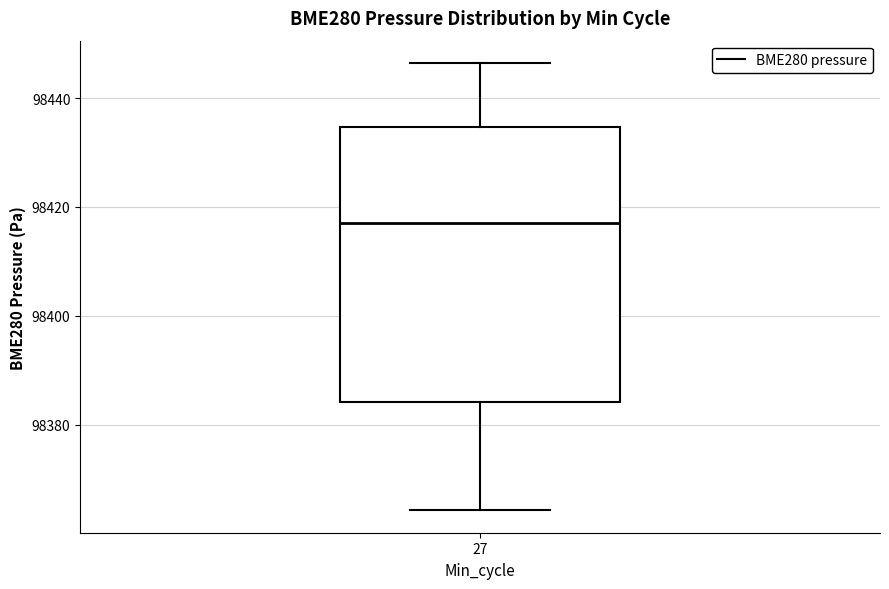

Where does the lower whisker of the box at x = 27 end on the y-axis? The values are not printed on the chart, so give them approximately, as read against the axis.

98364